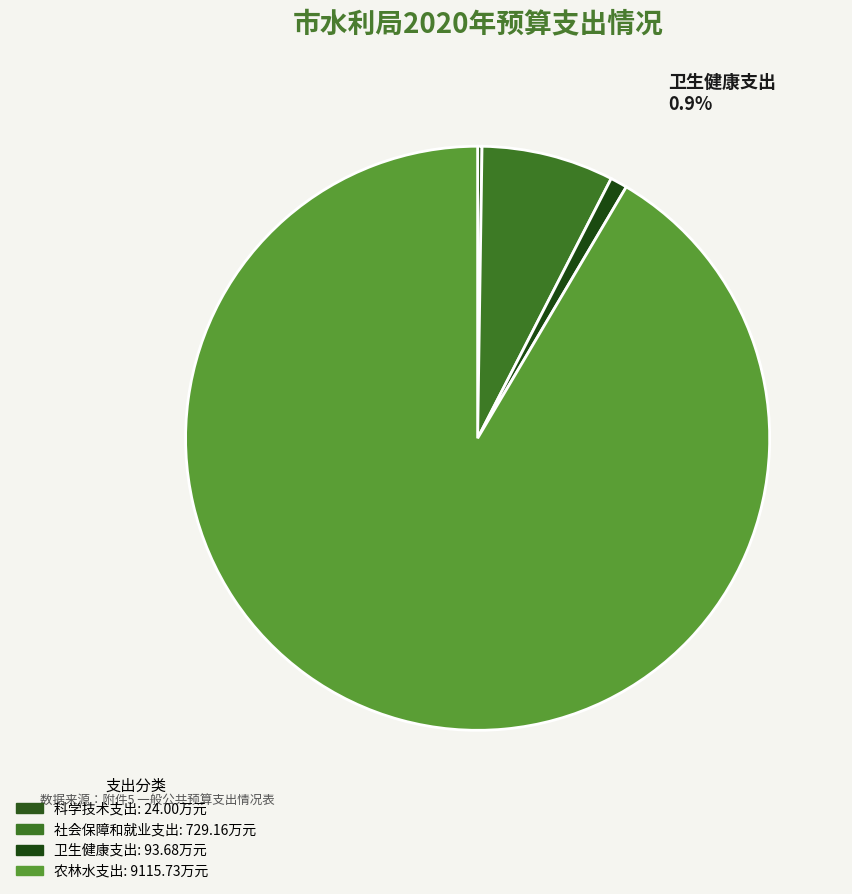

To the nearest percent, what portion does 卫生健康支出 represent?

1%